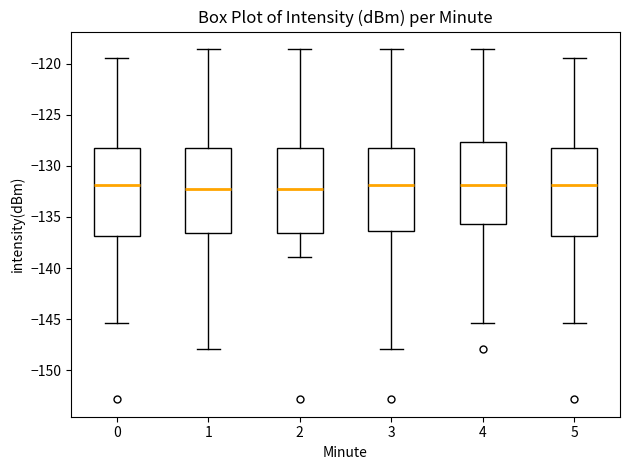

Where is the lower edge of the box at x = 2 on the y-axis? The values are not printed on the chart, so give them approximately, as read against the axis.

-136.5